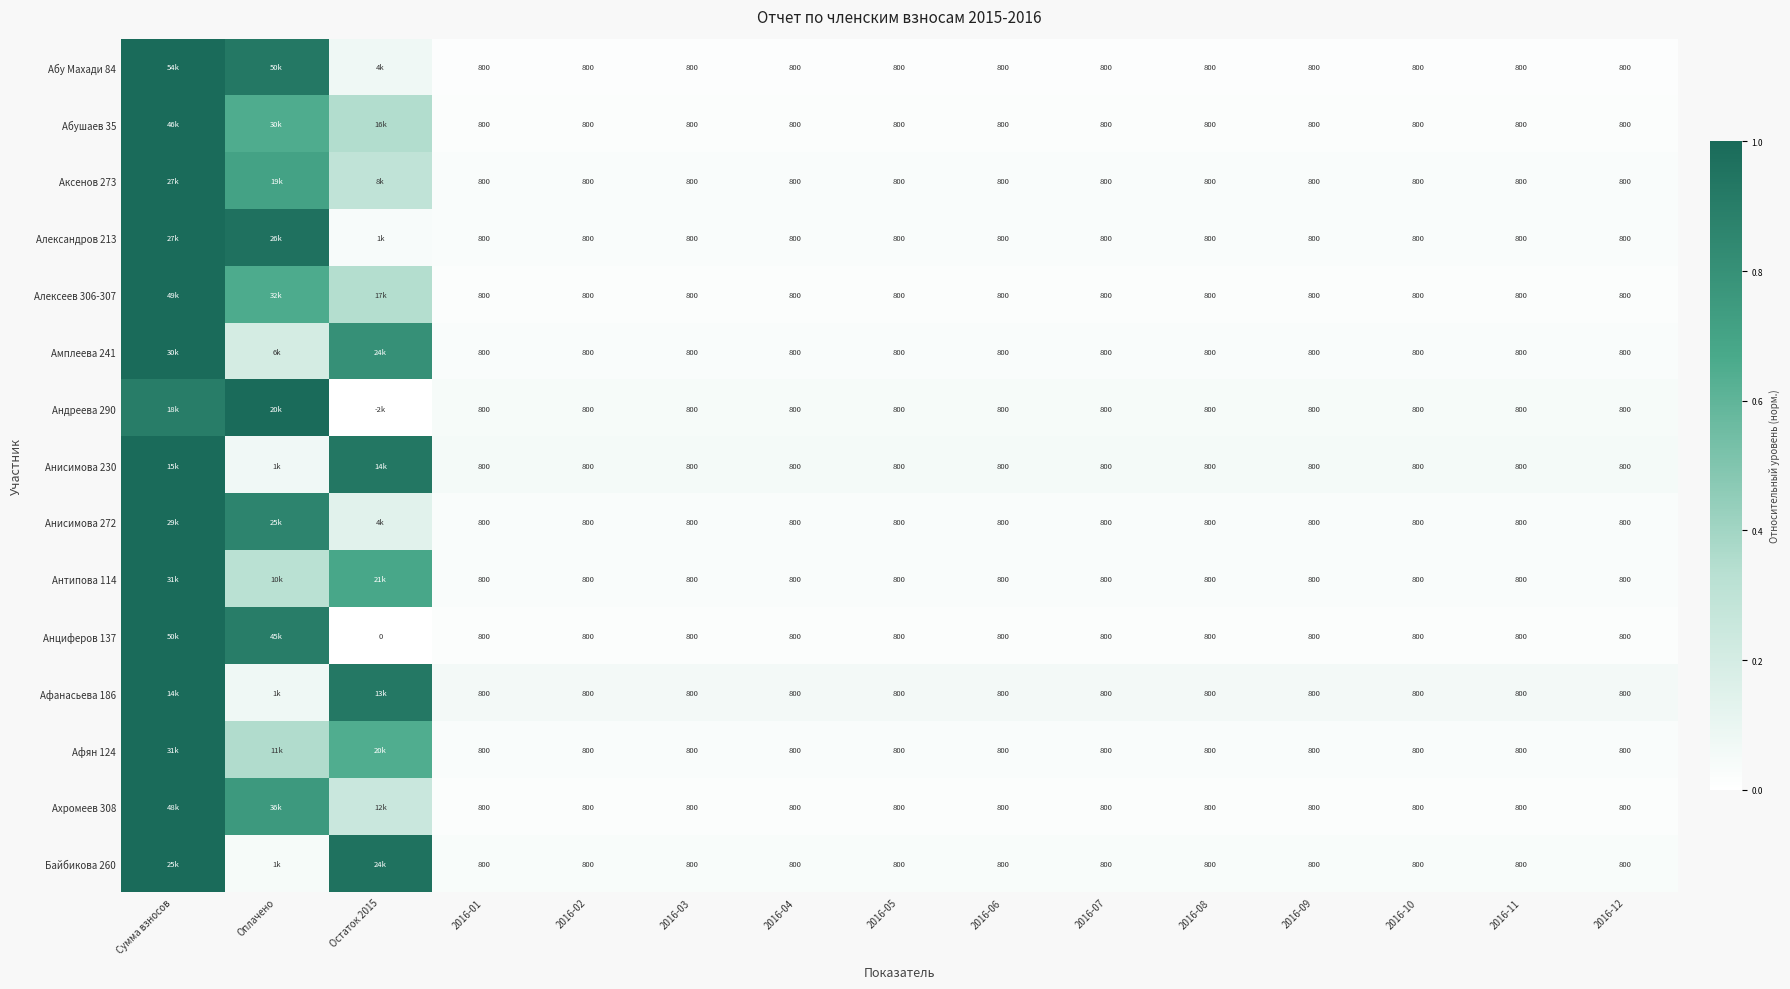

At which label is Афанасьева 186 closest to 0?

2016-01